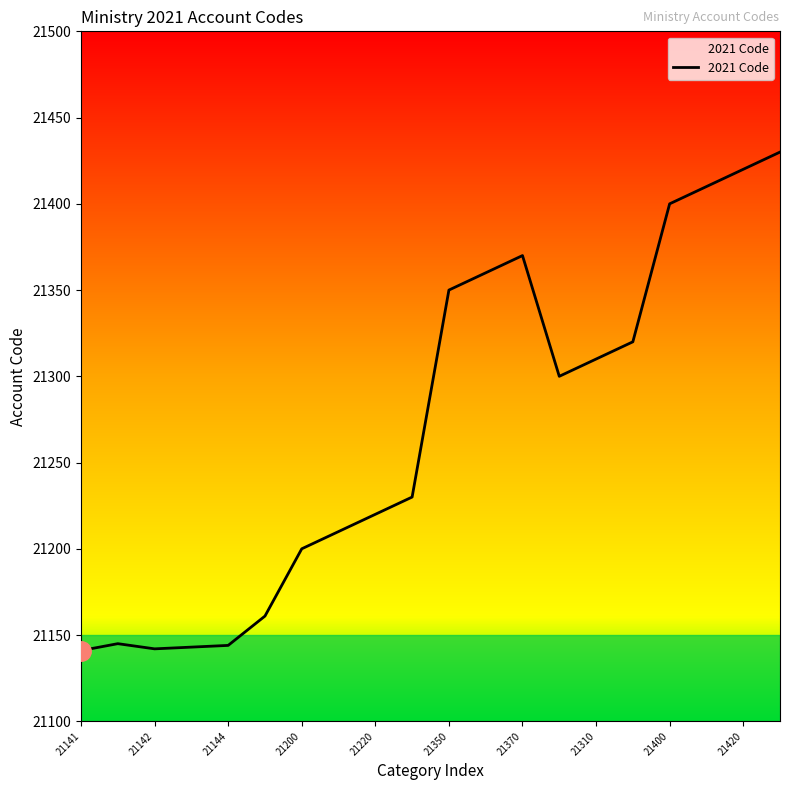

What is the greatest value displayed?

21430